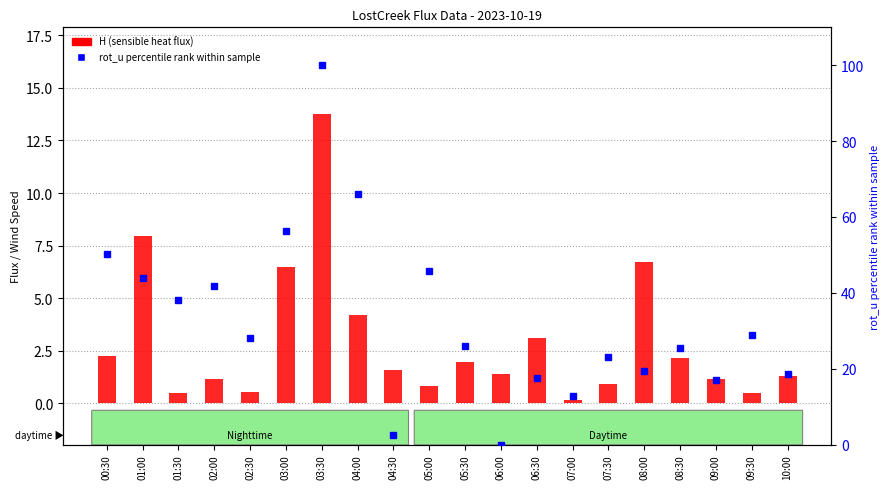

What is the value of the rot_u percentile rank bar at the 7th from the left?

100.0